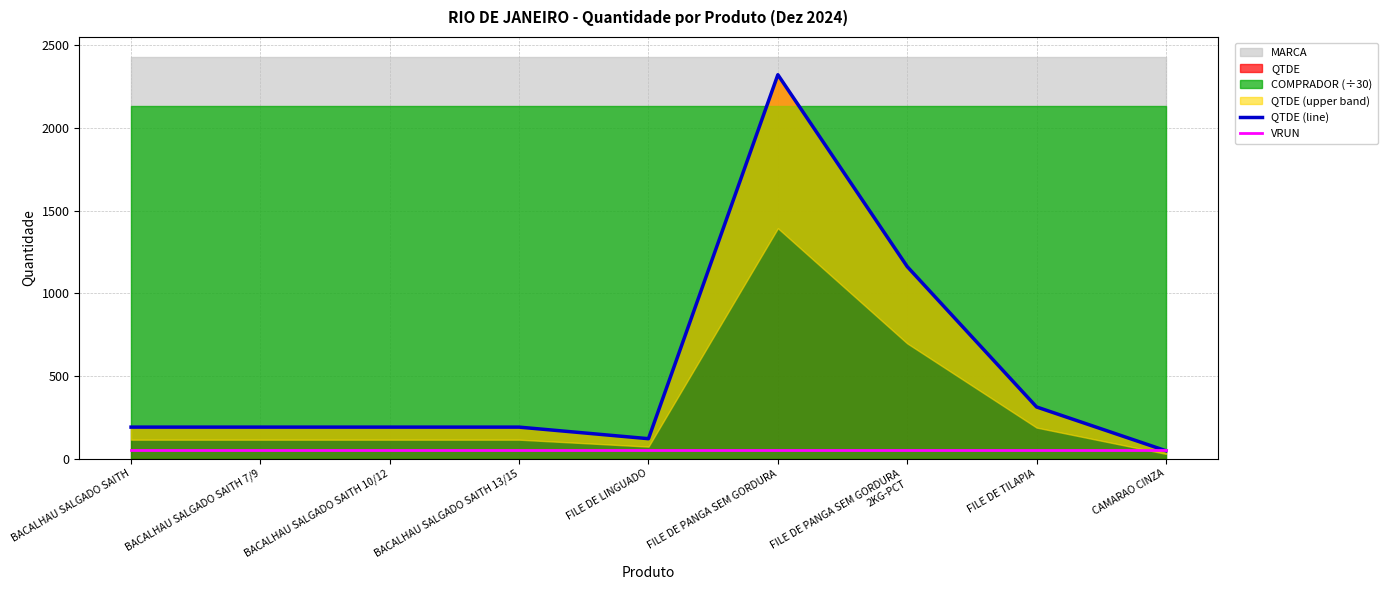

The value of QTDE (line) at FILE DE PANGA SEM GORDURA
2KG-PCT is 1161.5. True or false?

True